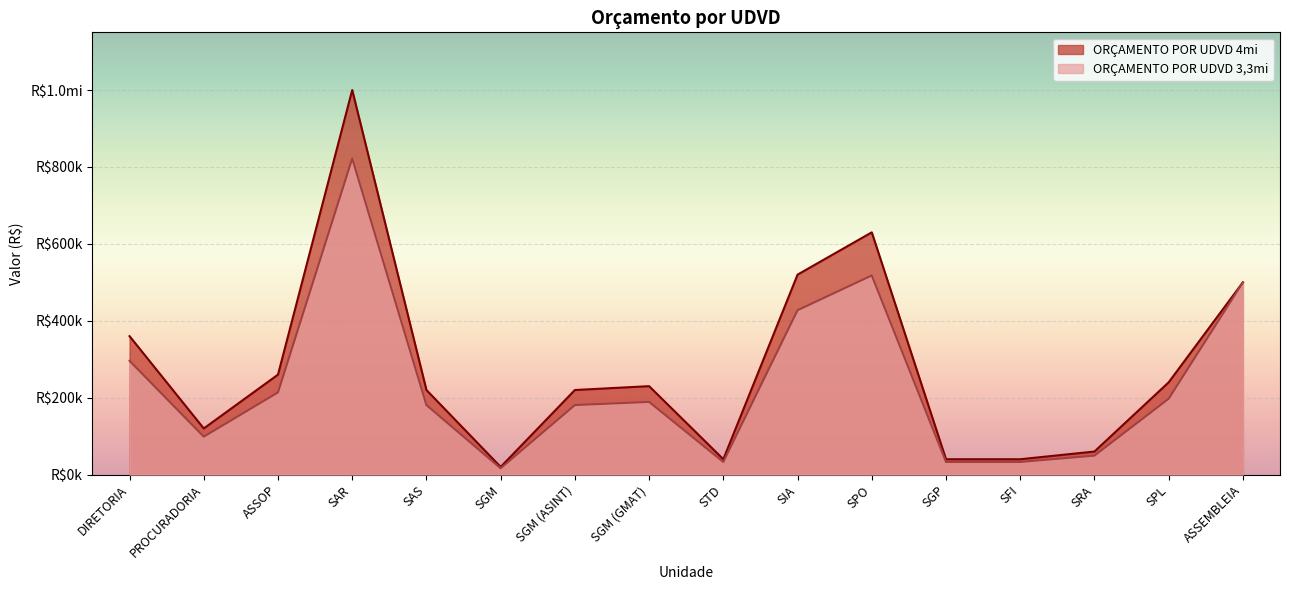

What is the greatest value displayed?

1000000.0